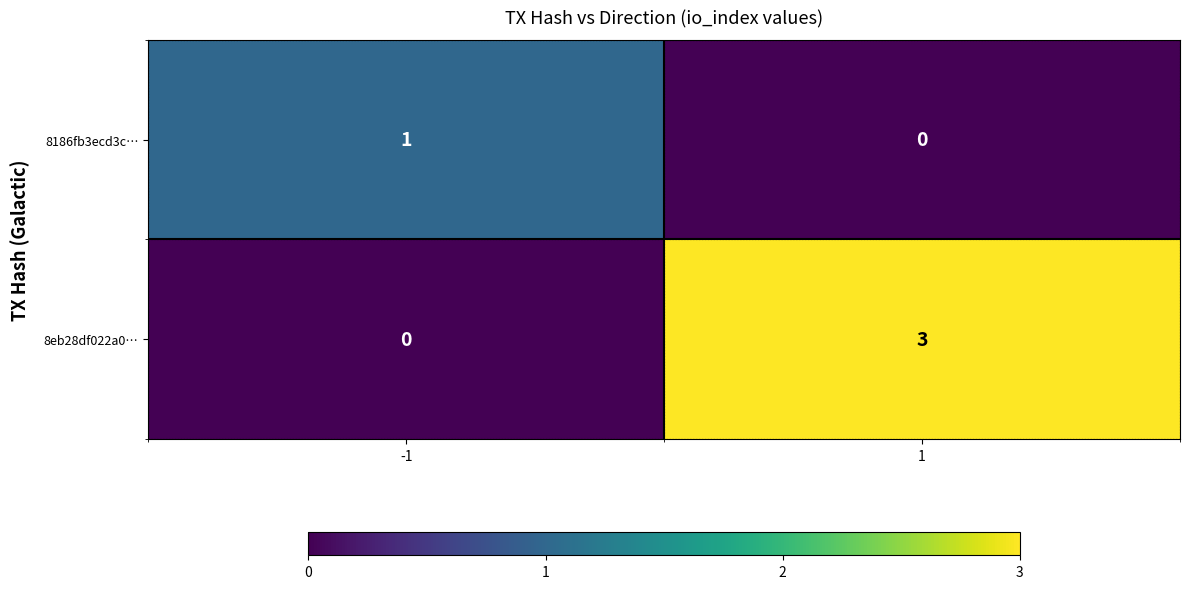

Rank the series by their average value, from lowest to highest.

8186fb3ecd3c…, 8eb28df022a0…